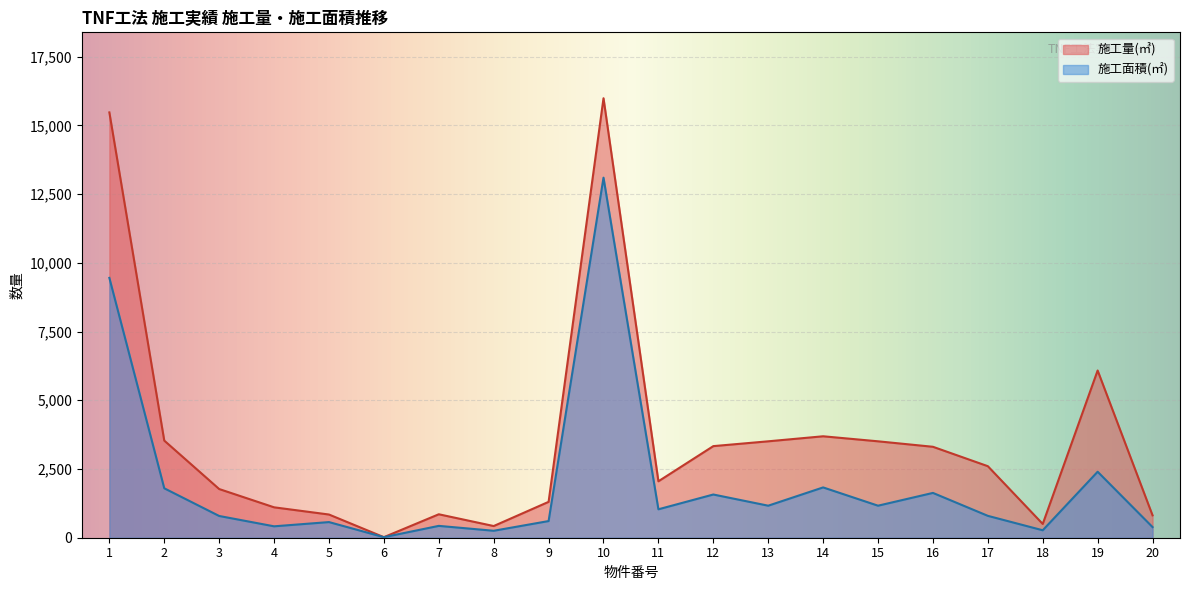

What is the spread (max minus min) of values at 11?

1019